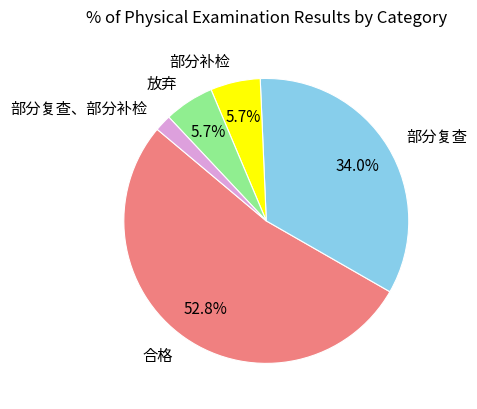

Does 合格 represent more than half of the total?

Yes